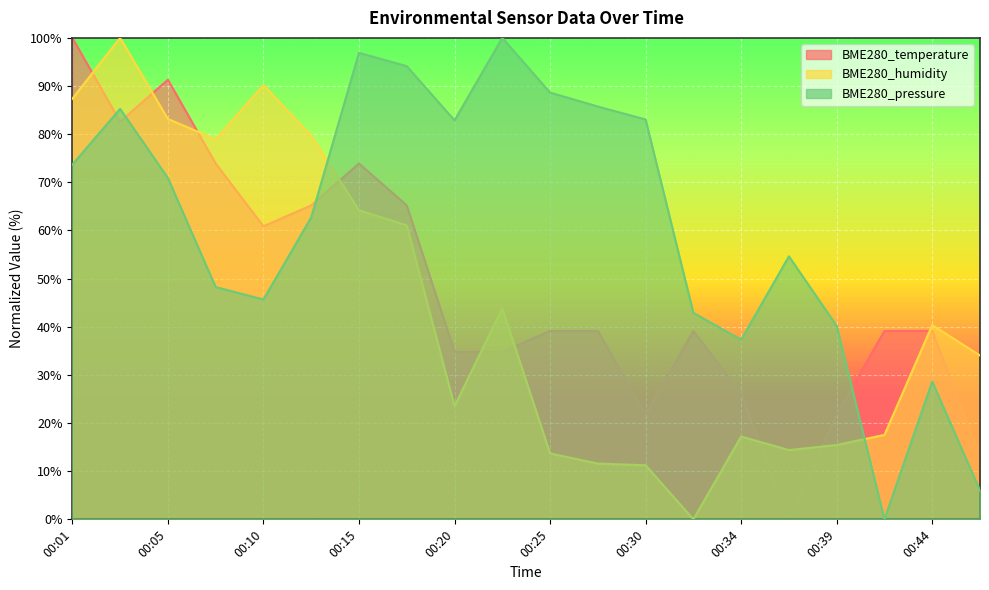

Where do BME280_temperature and BME280_pressure first cross each other?

00:01 and 00:03